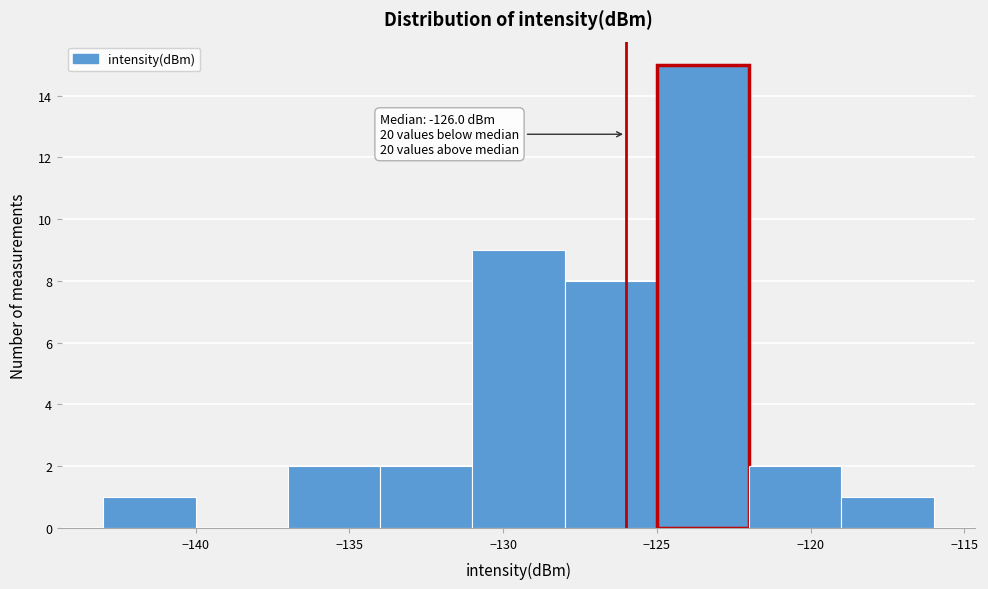

Over which range of the x-axis is the bar tallest?

-125 to -122